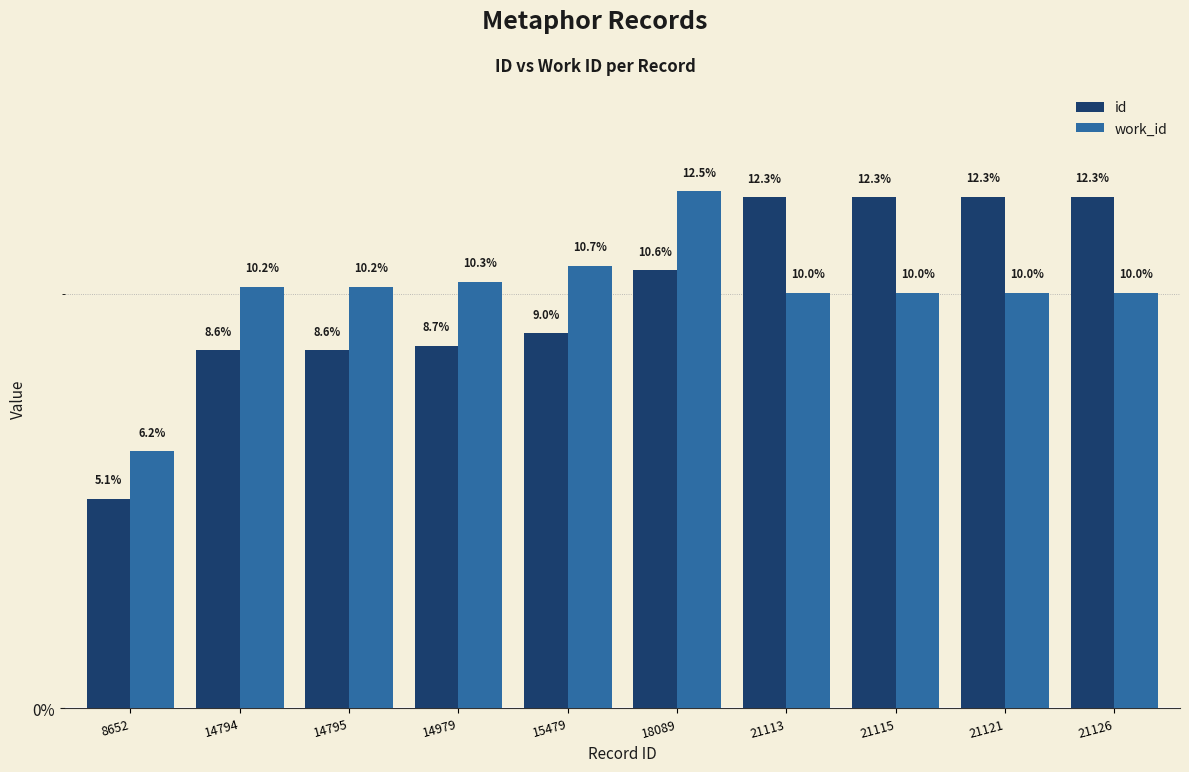

What is the sum of all work_id values?

100.0